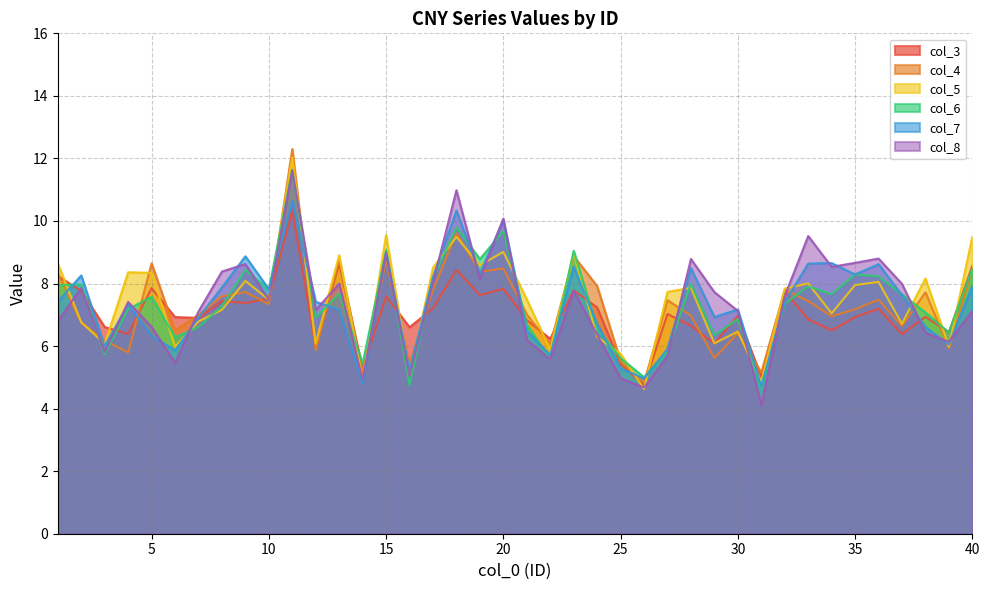

Is it true that col_8 equals 9.5 at 33?

True